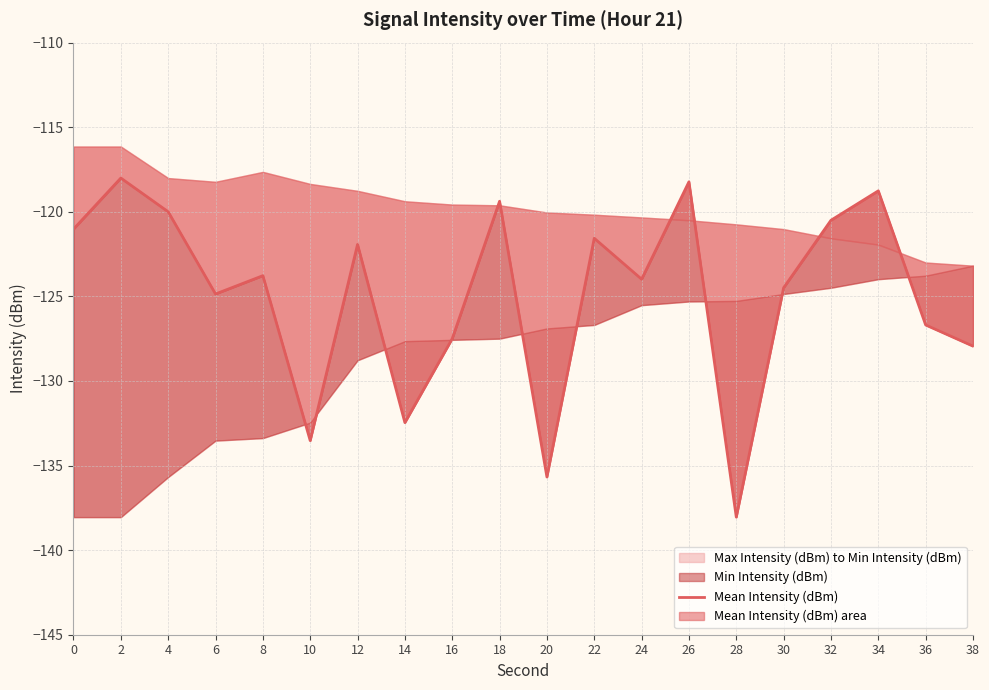

What is the maximum value shown in the chart?

-118.0